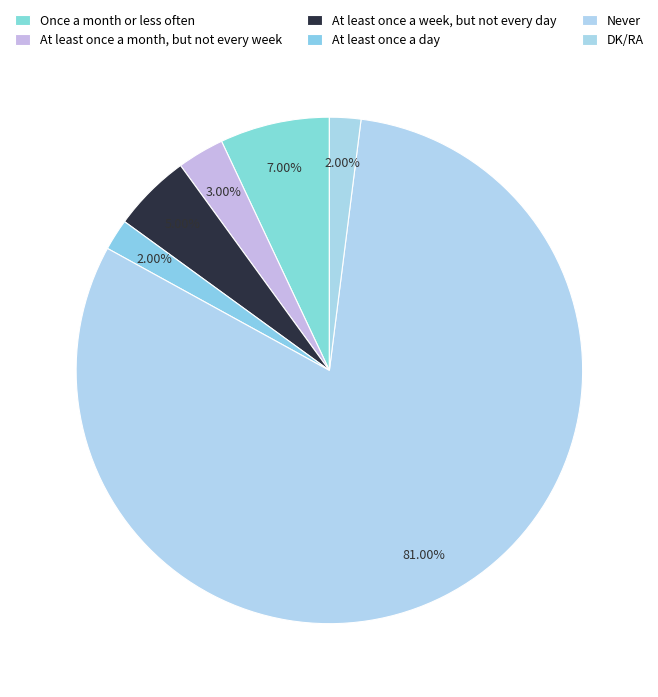

To the nearest percent, what is the difference between the largest and smallest slice percentages?

79%